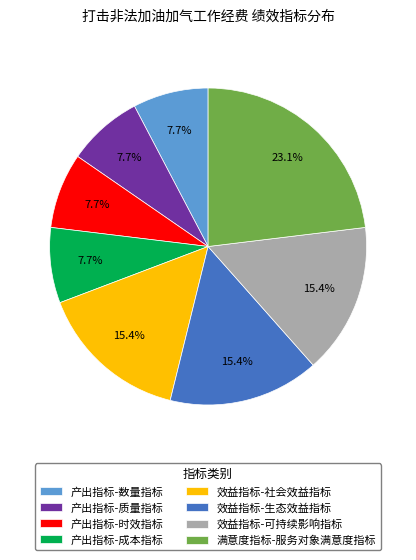

True or false: 产出指标-数量指标 accounts for 1% of the total.

False